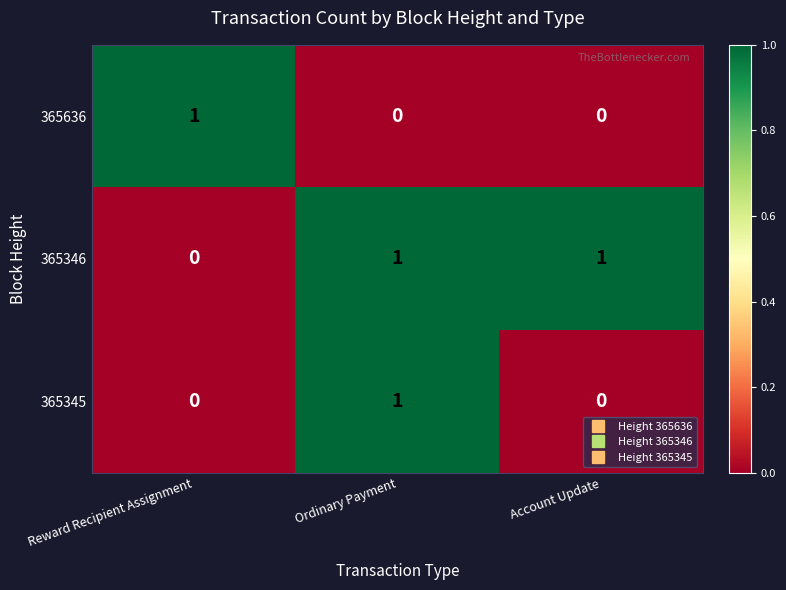

Reading right to left, what are all the values shown in this chart?

365636: 0	0	1
365346: 1	1	0
365345: 0	1	0